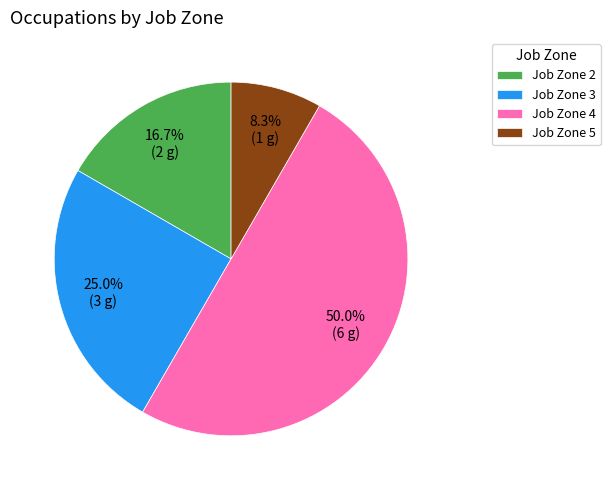

How much of the chart is everything except Job Zone 4?

50.0%